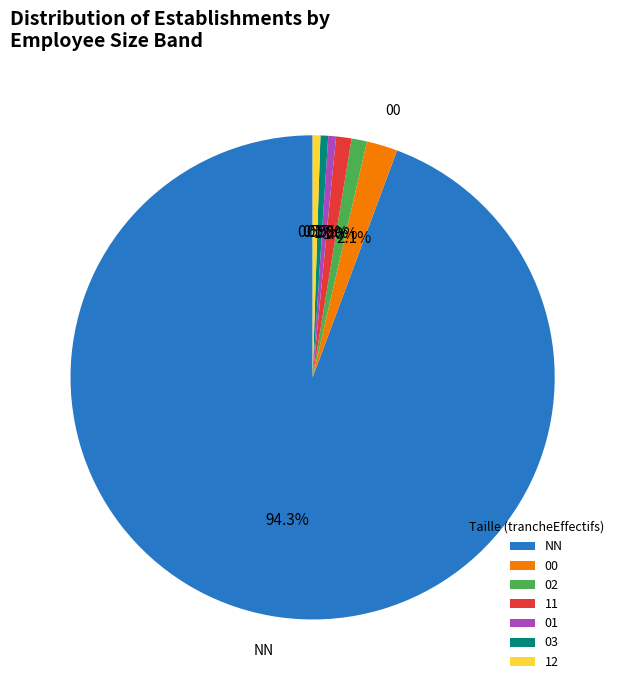

Do 01 and 02 together represent more than half of the pie?

No